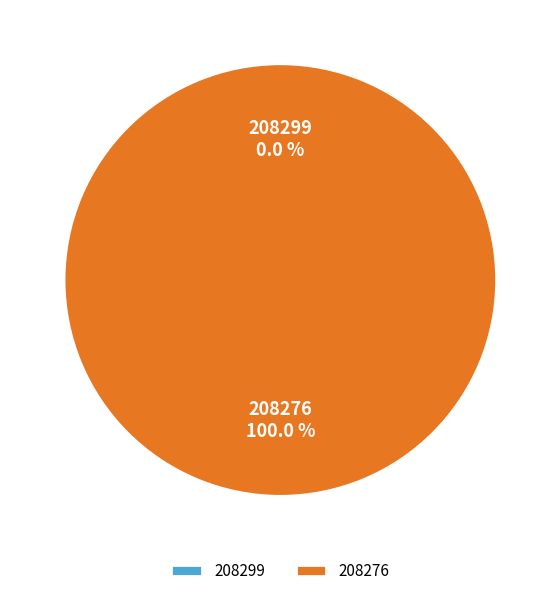

What is the largest slice in the pie chart?

208276